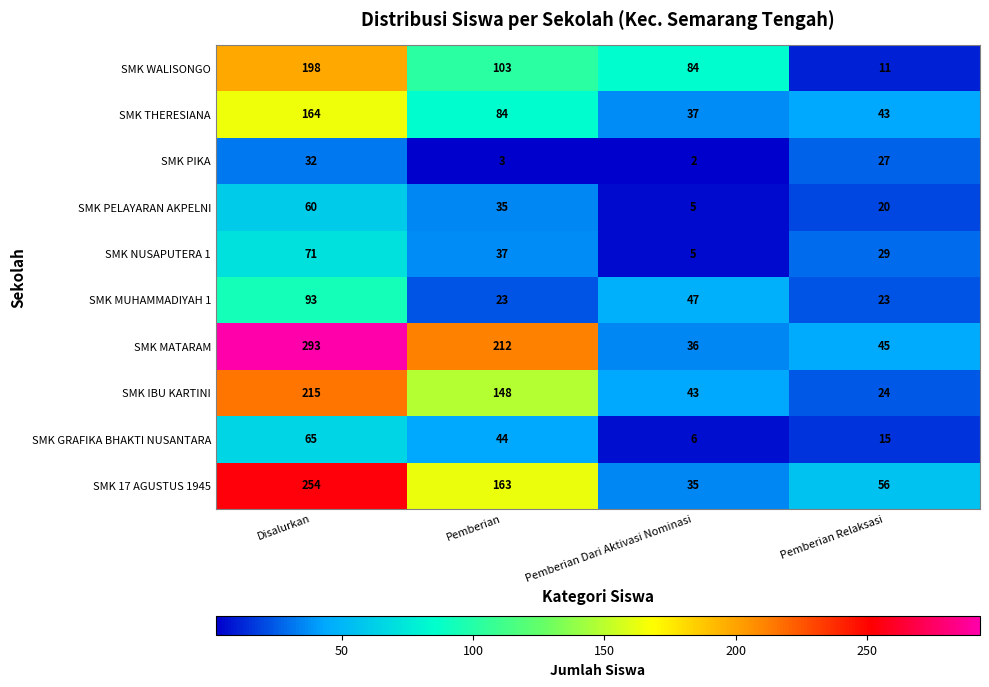

What is the maximum value shown in the chart?

293